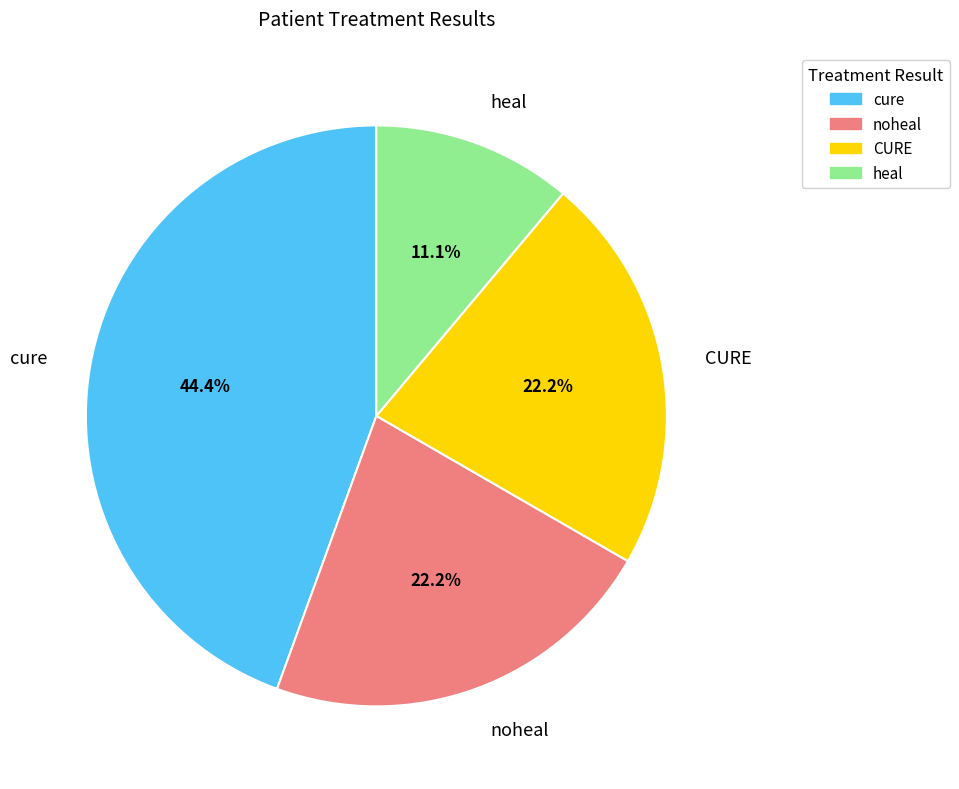

Approximately how many times larger is the value at noheal compared to heal?

2.0